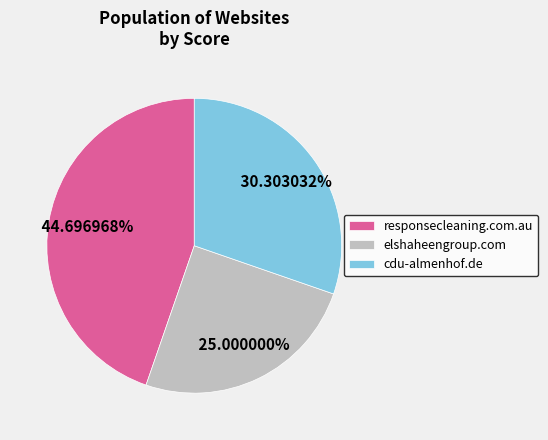

To the nearest percent, what is the combined percentage of cdu-almenhof.de and responsecleaning.com.au?

75%